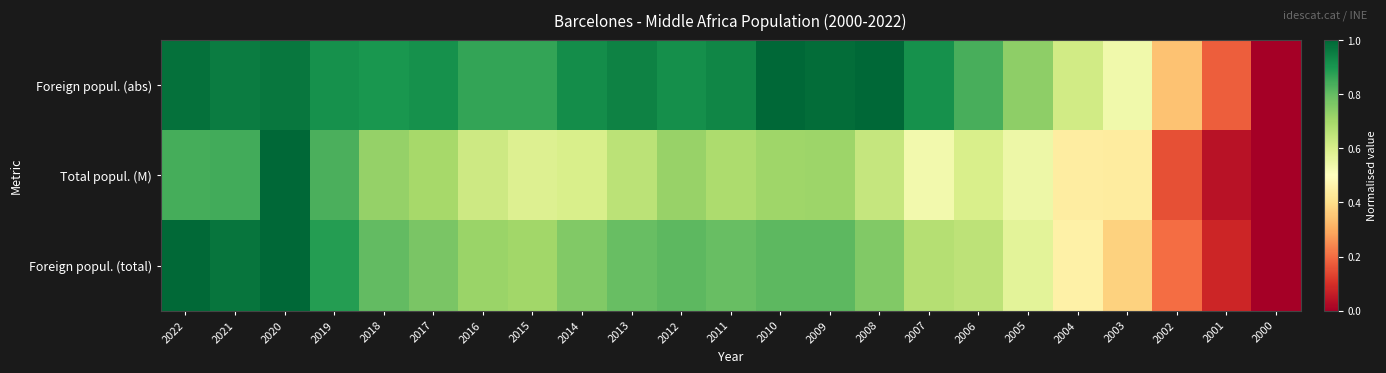

At which category does the chart reach its minimum across all series?

2000